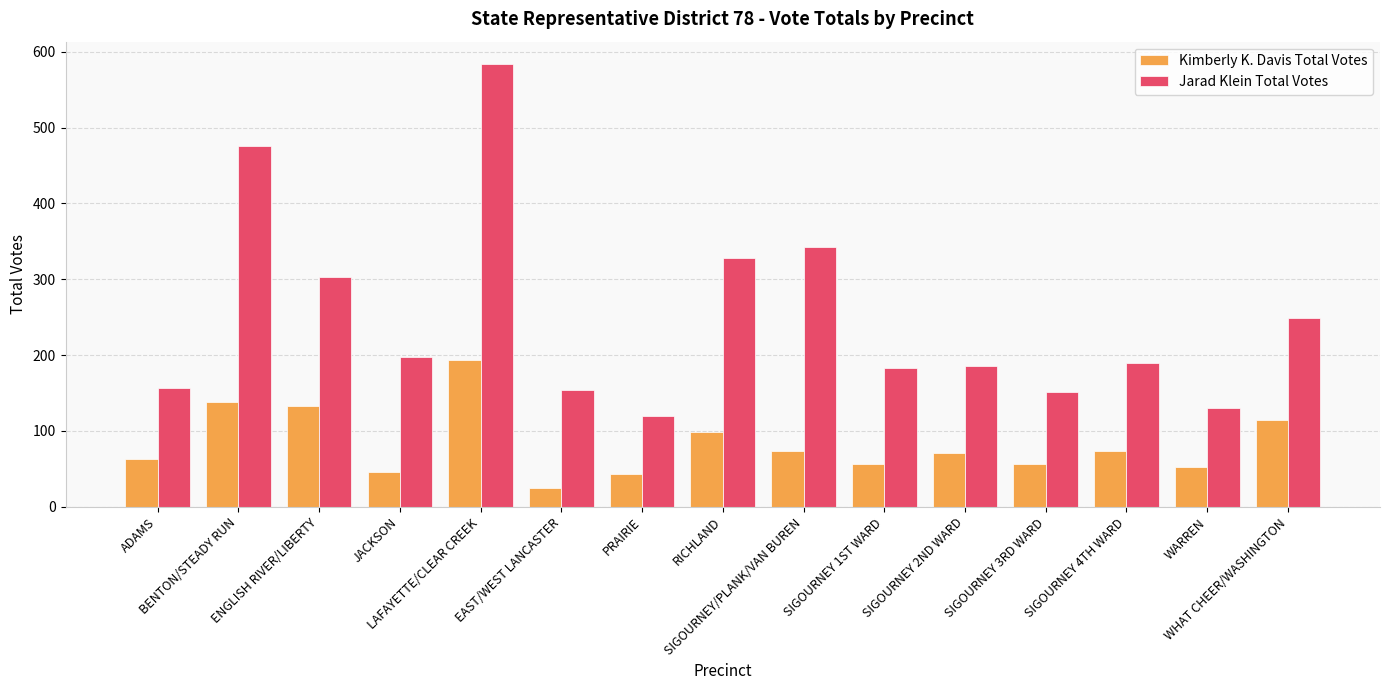

Which series has the largest total across all categories?

Jarad Klein Total Votes